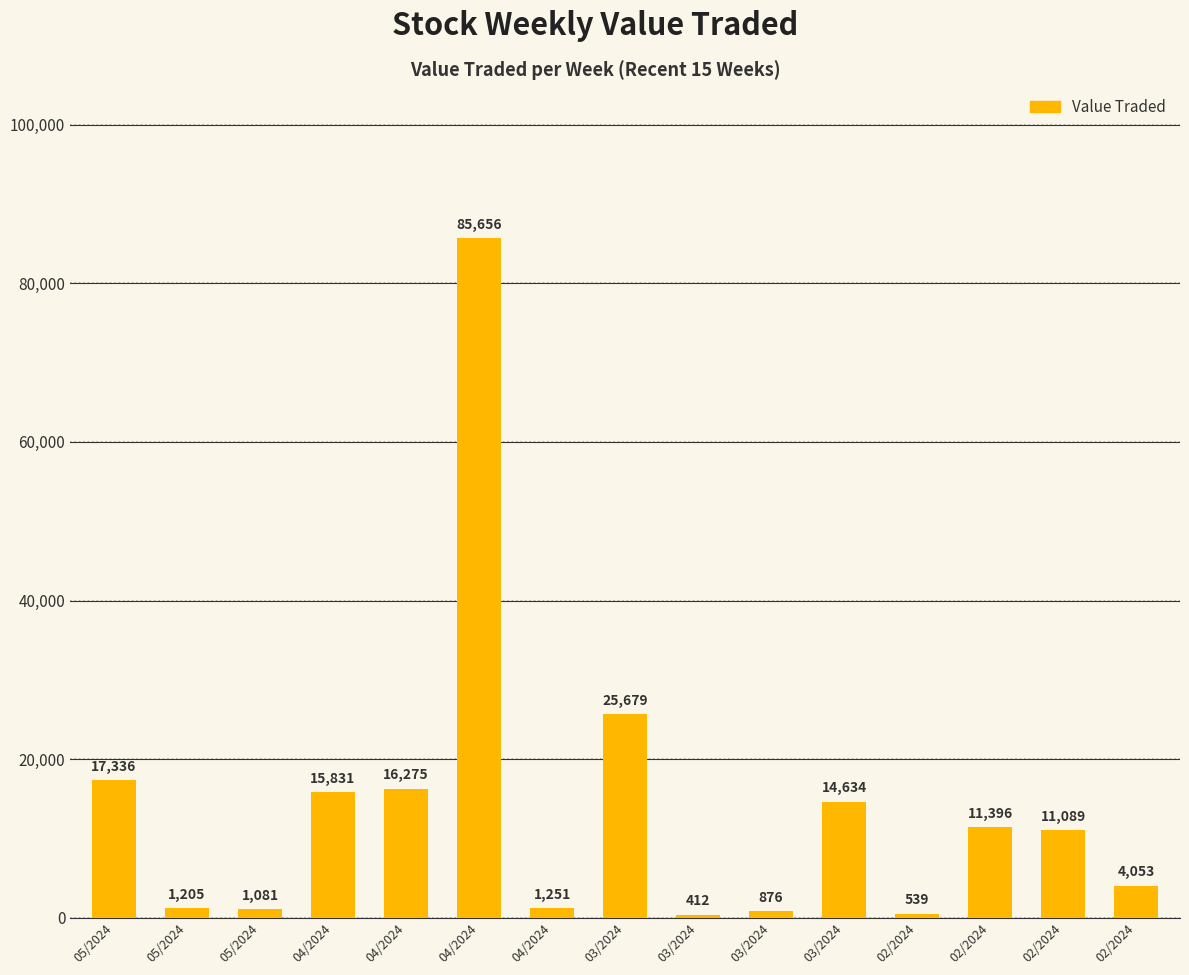

How many data points are less than 11089?

7